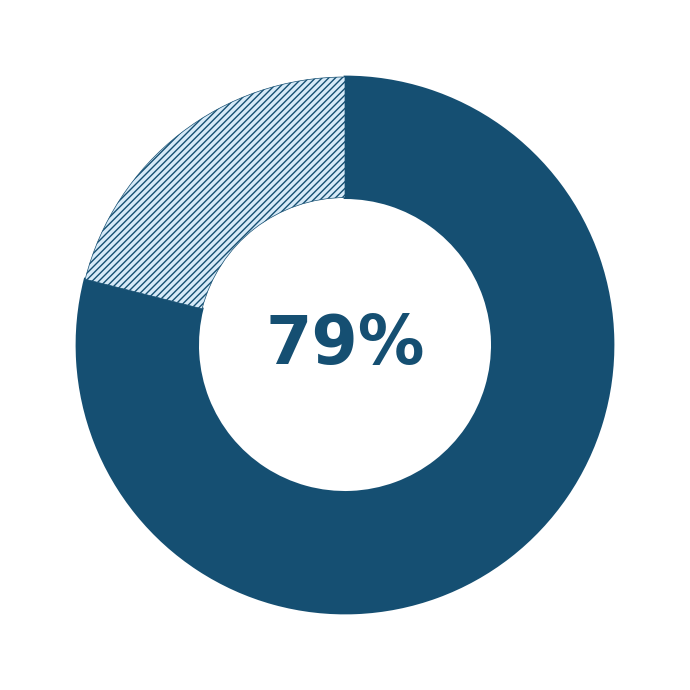

Is there any slice that represents more than half of the pie?

Yes